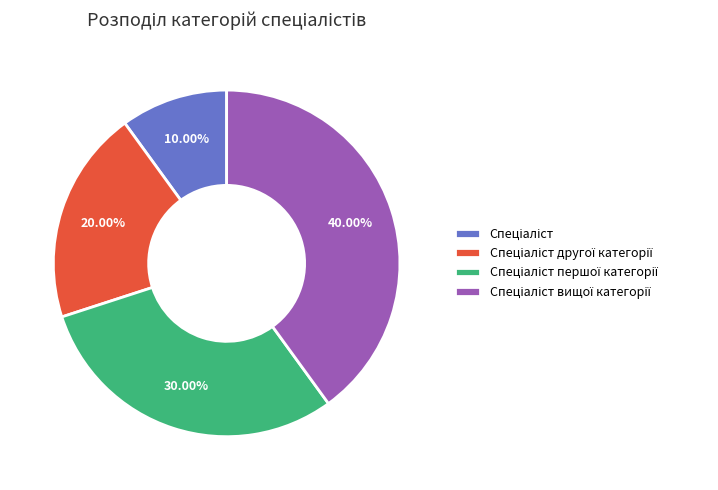

Count the number of slices in the pie.

4